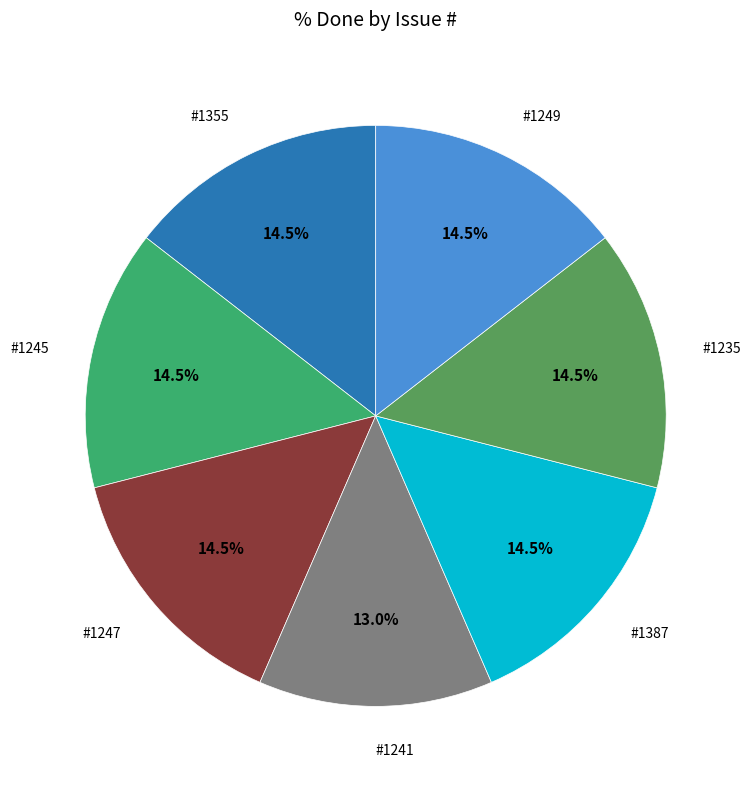

Is there a majority slice in this chart?

No